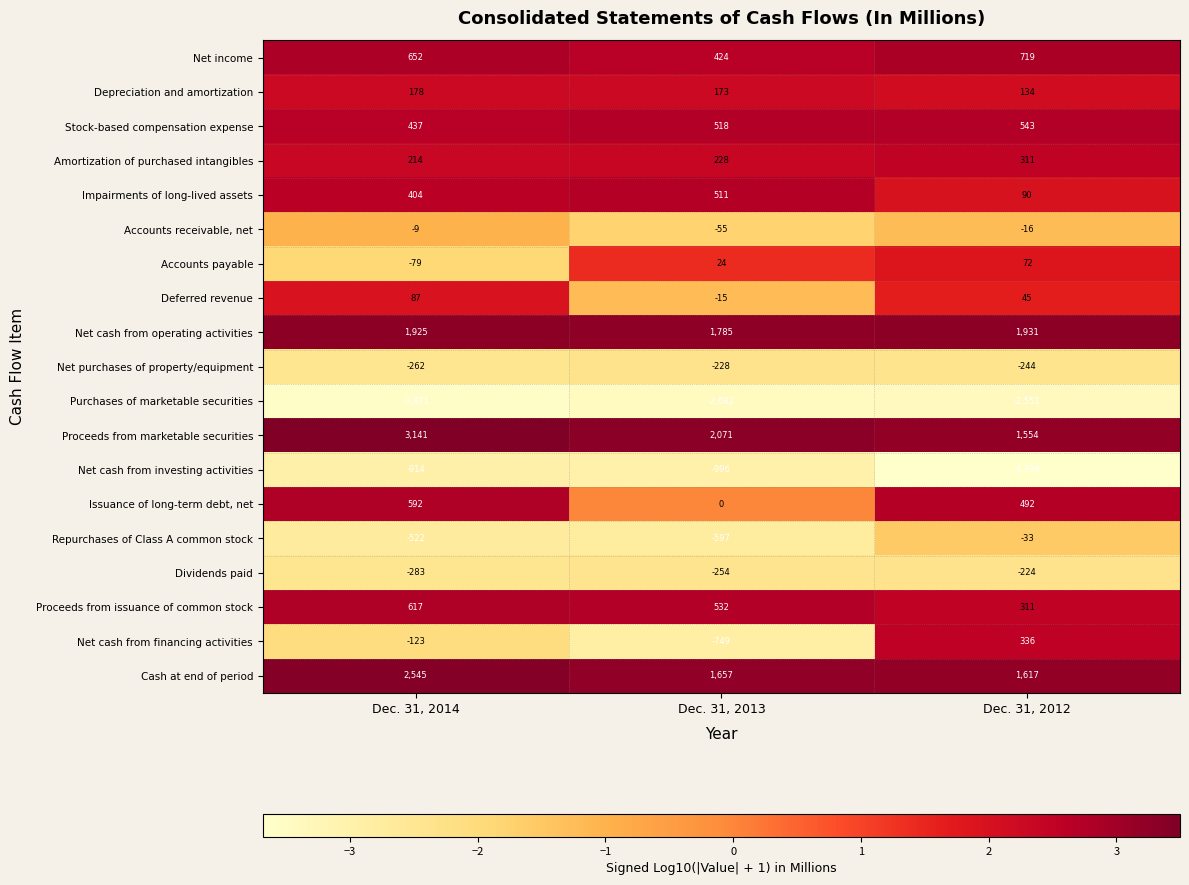

Which series has the largest range (max minus min)?

Net cash from investing activities